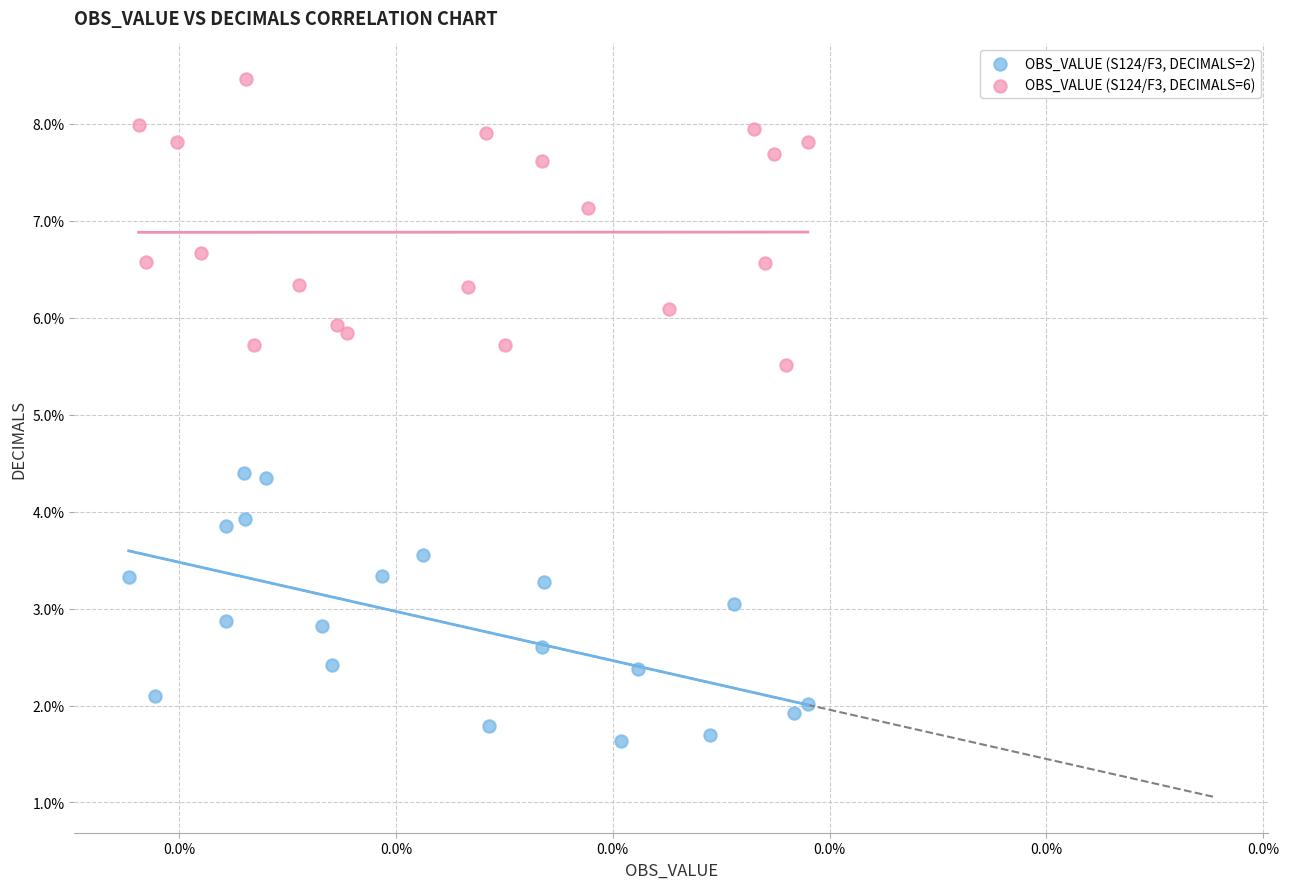

Which series contains the lowest Y value?

OBS_VALUE (S124/F3, DECIMALS=2)